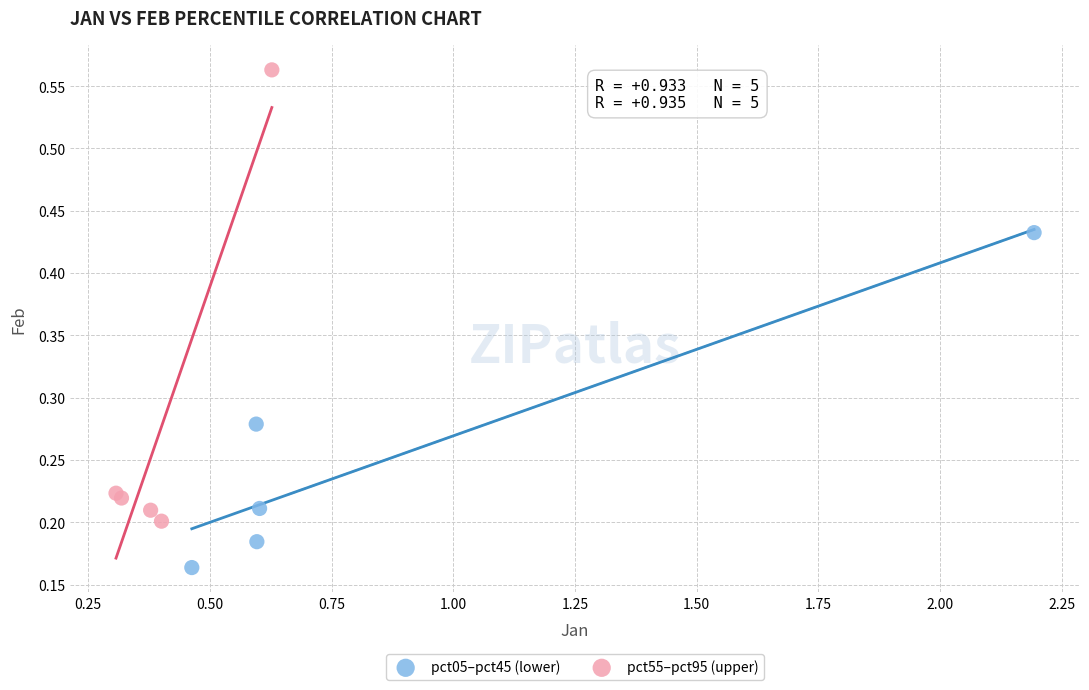

Which series reaches the minimum Y coordinate?

pct05–pct45 (lower)